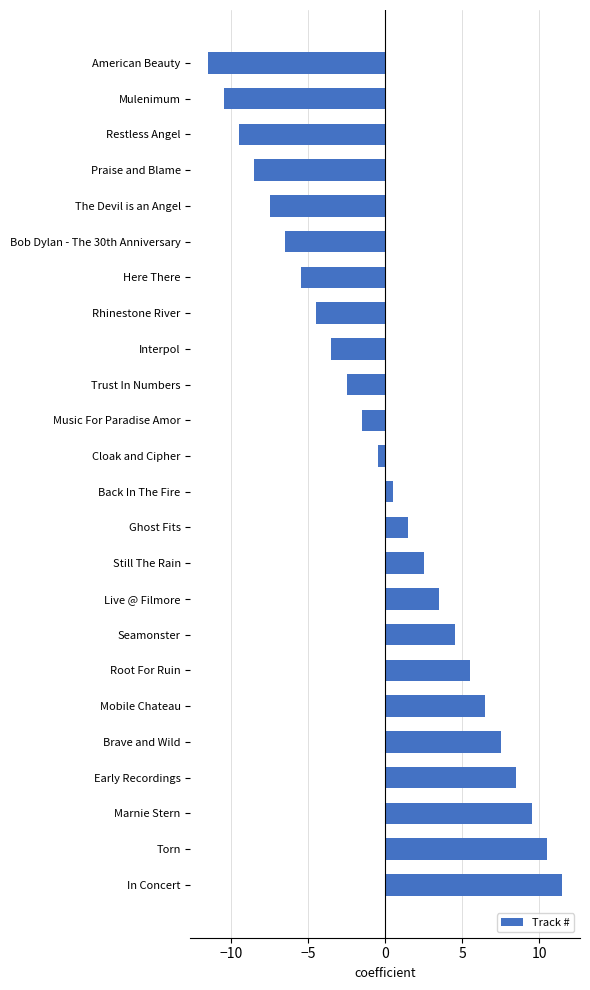

Reading top to bottom, extract all data points from this chart.

-11.5	-10.5	-9.5	-8.5	-7.5	-6.5	-5.5	-4.5	-3.5	-2.5	-1.5	-0.5	0.5	1.5	2.5	3.5	4.5	5.5	6.5	7.5	8.5	9.5	10.5	11.5